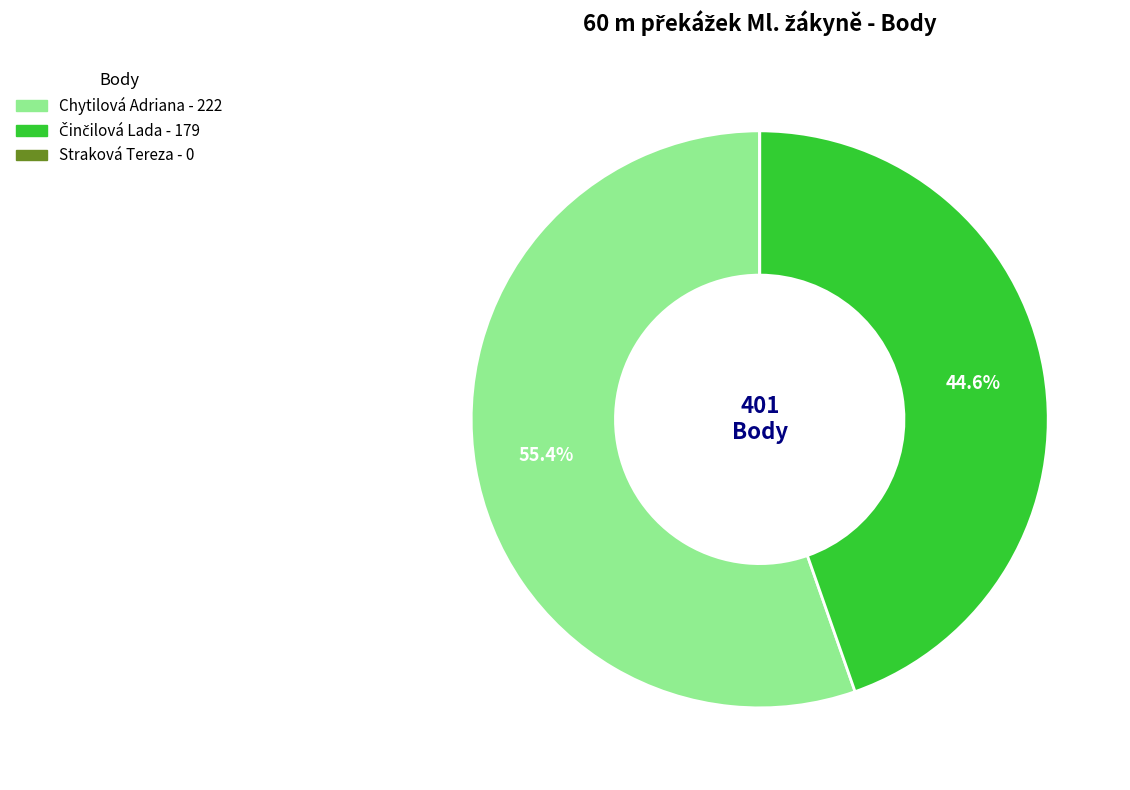

What portion of the pie excludes Chytilová Adriana?

44.6%